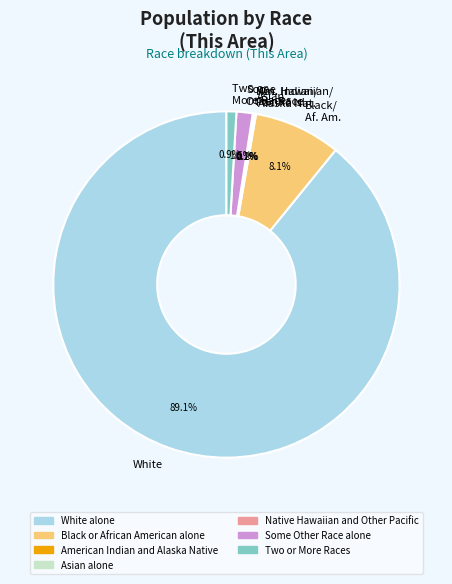

What is the largest slice in the pie chart?

White